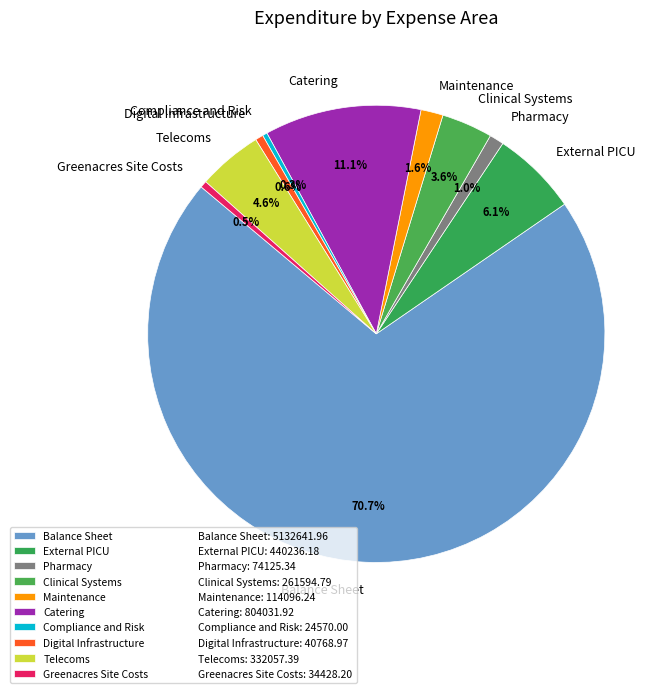

How many slices are in this pie chart?

10